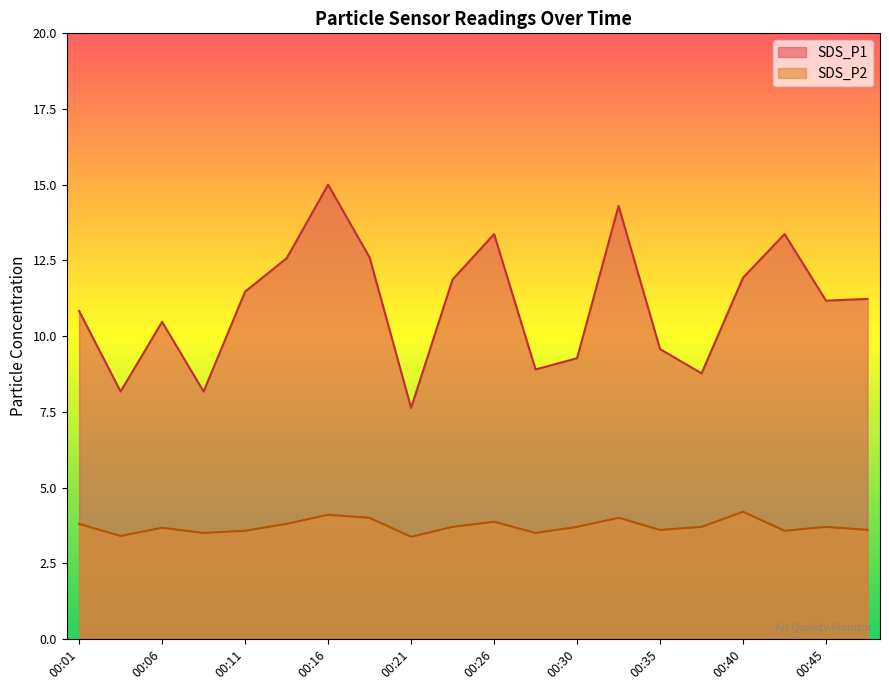

Is the value of SDS_P1 at 00:43 greater than the value of SDS_P2 at 00:06?

Yes